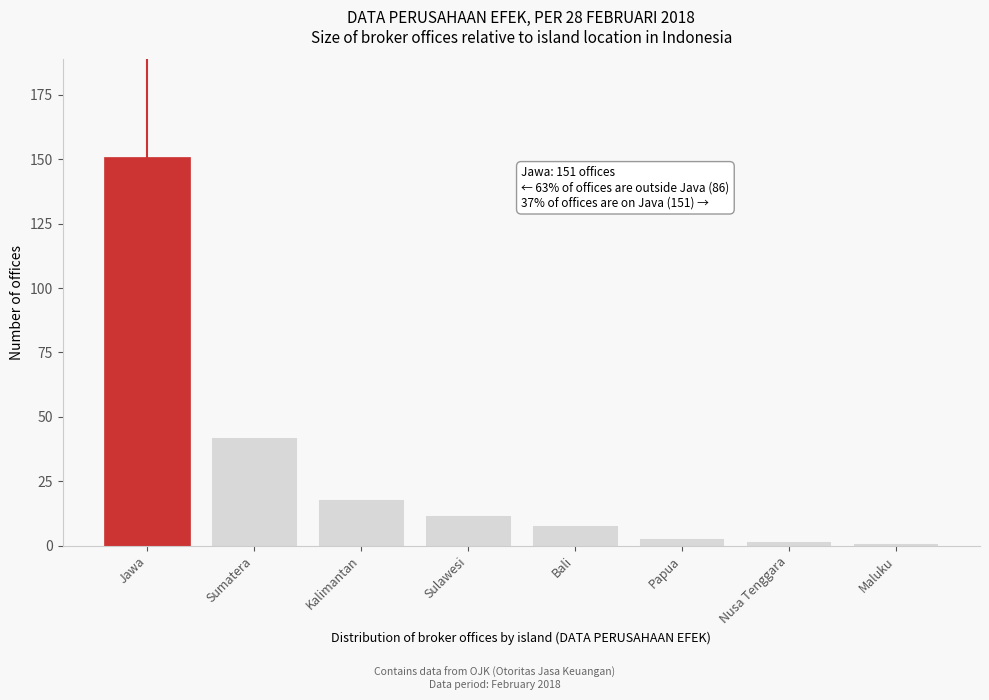

Reading left to right, transcribe all the data shown in this chart.

Jawa=151	Sumatera=42	Kalimantan=18	Sulawesi=12	Bali=8	Papua=3	Nusa Tenggara=2	Maluku=1